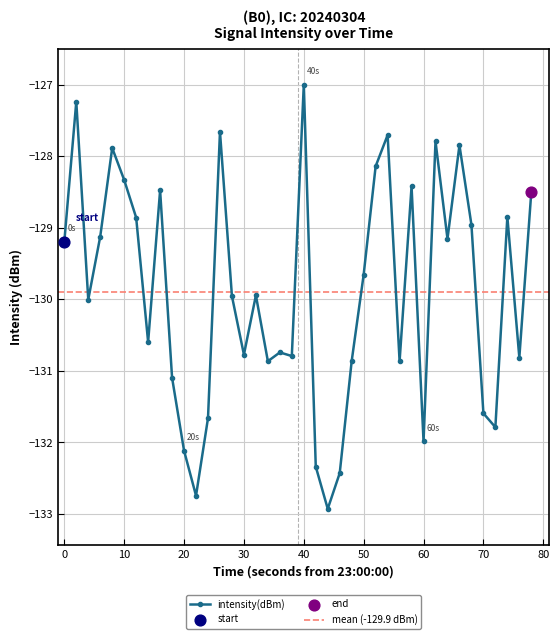

True or false: intensity(dBm) has more than 1 interior local peaks.

True